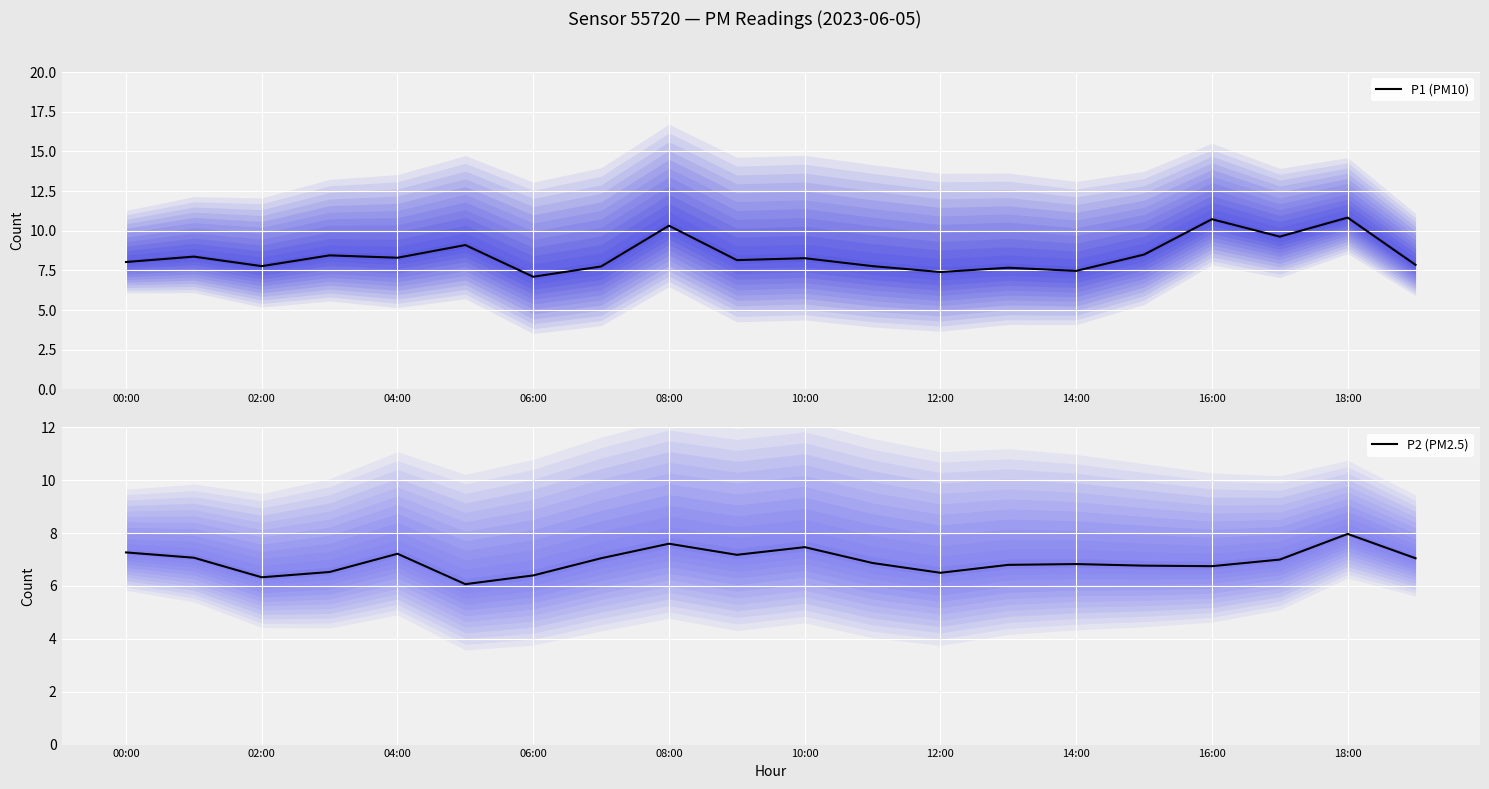

True or false: P2 (PM2.5) and P1 (PM10) cross at least once.

False